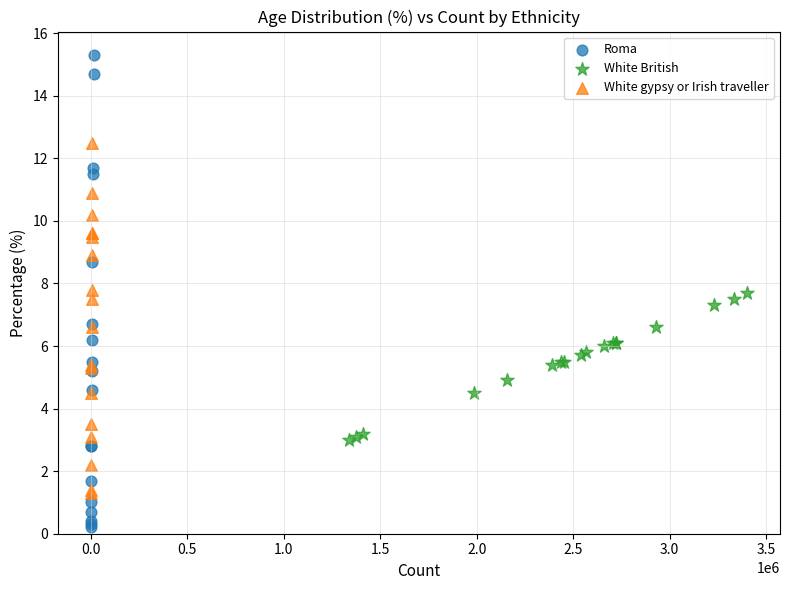

Which series contains the highest Y value?

Roma